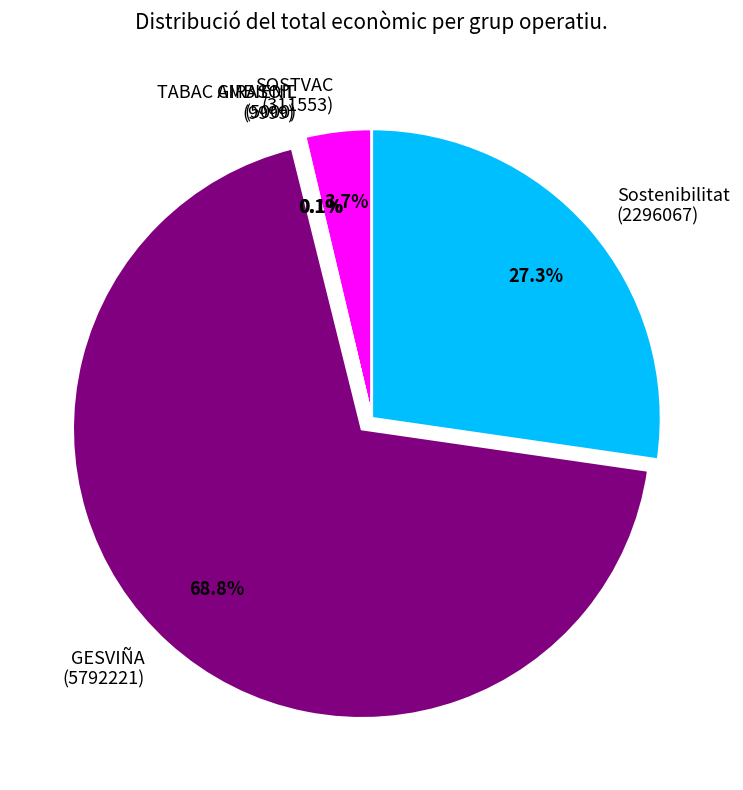

Does Sostenibilitat (2296067) represent more than half of the total?

No